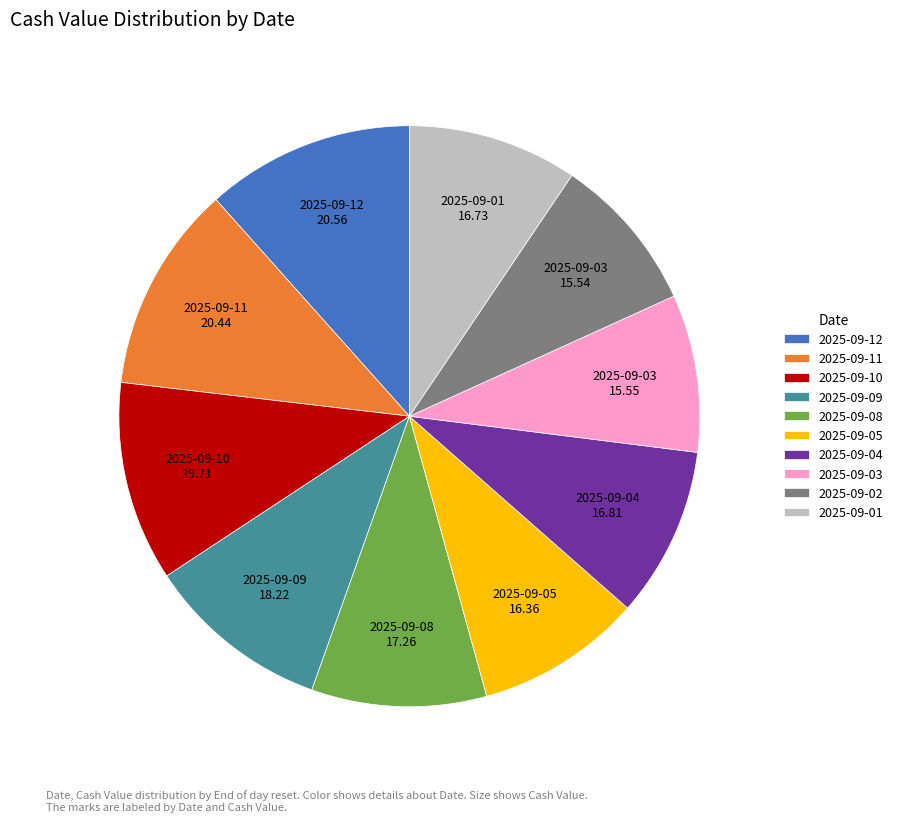

Does any single category account for the majority?

No